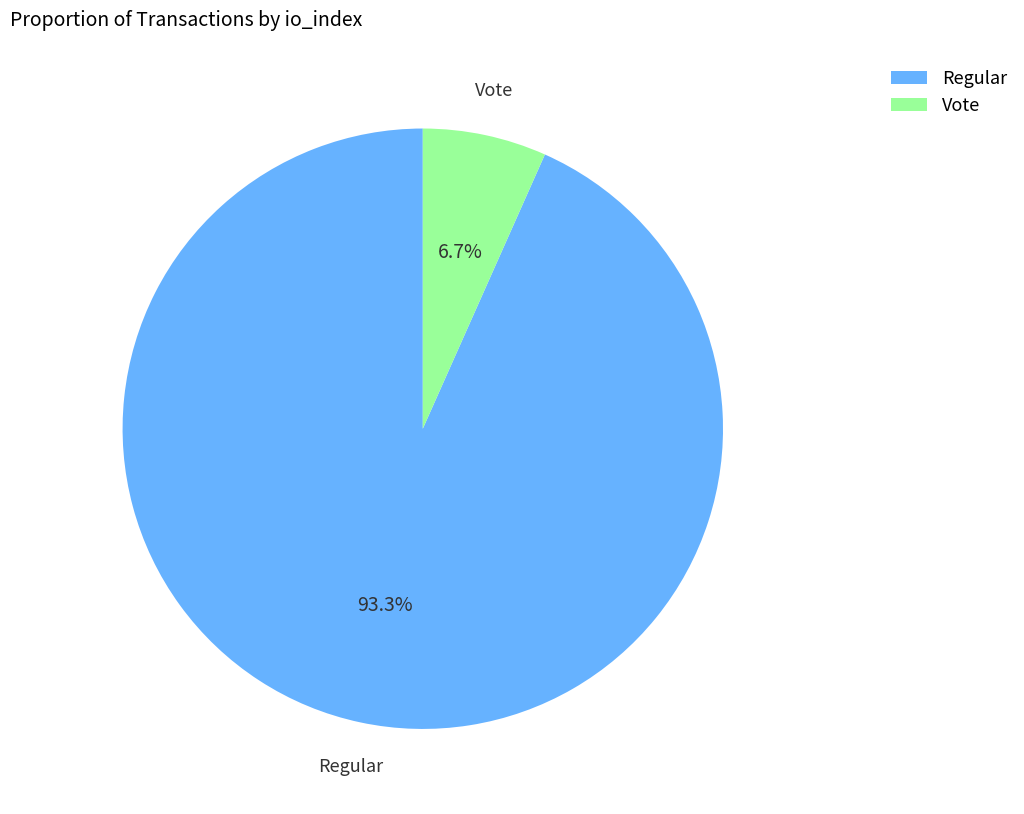

What is the largest slice in the pie chart?

Regular